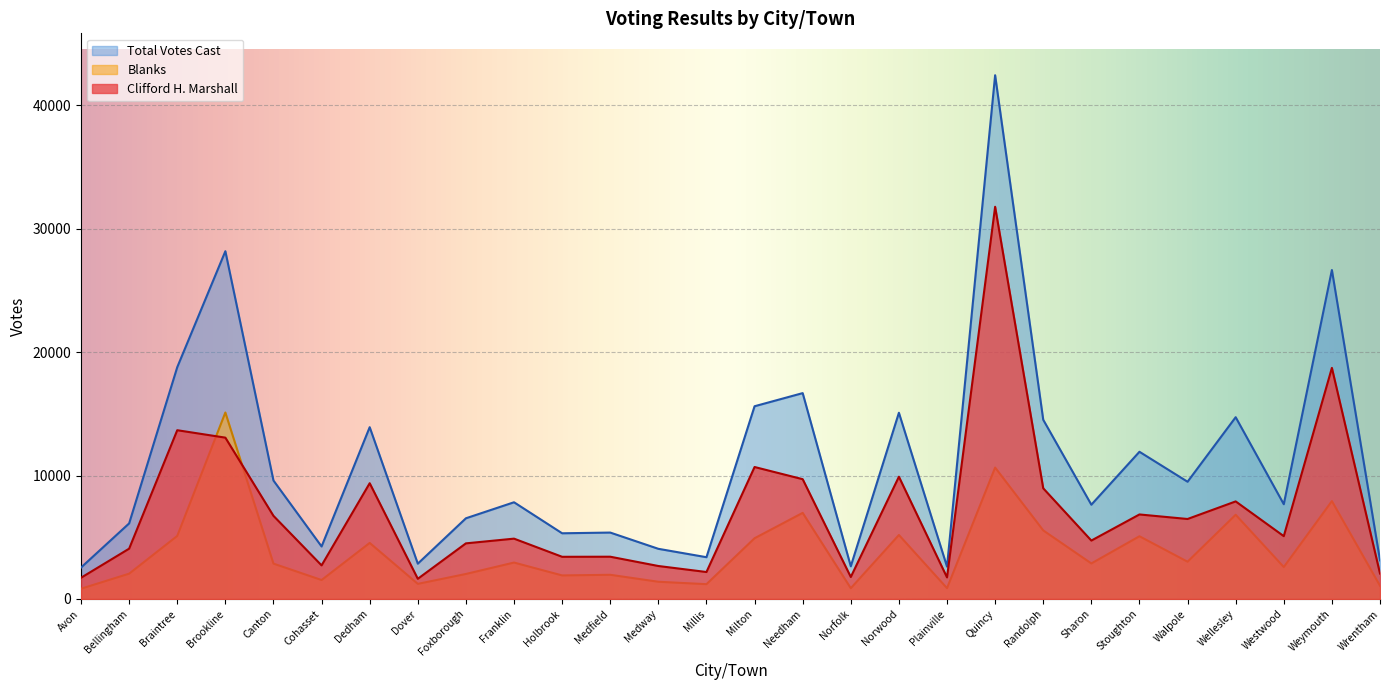

Which series has the largest total across all categories?

Total Votes Cast